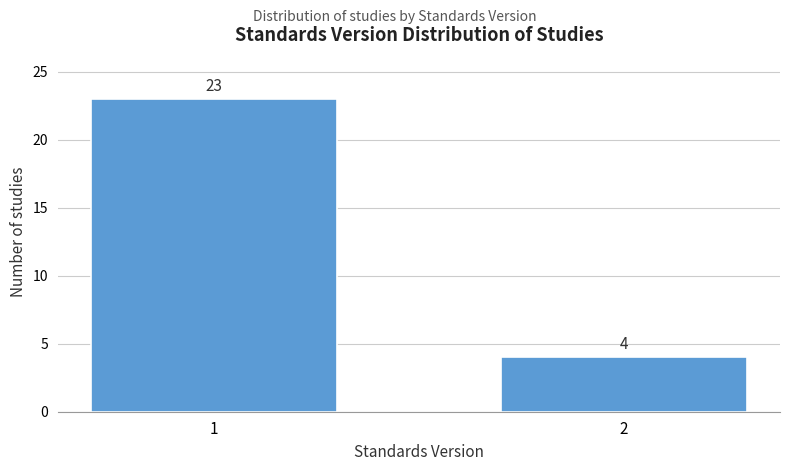

Reading right to left, extract all data points from this chart.

4	23